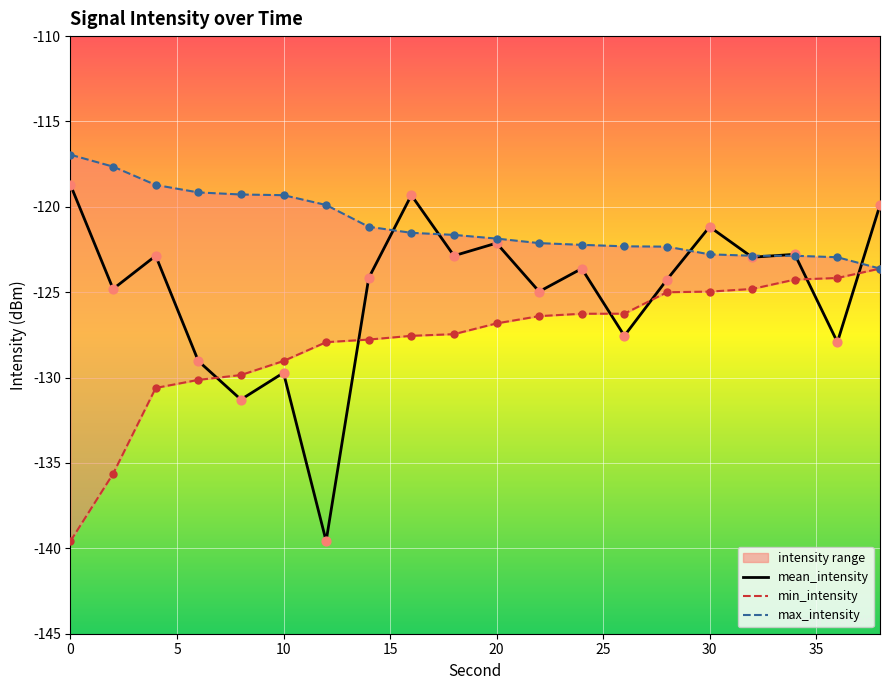

Which series contains the highest Y value?

max_intensity